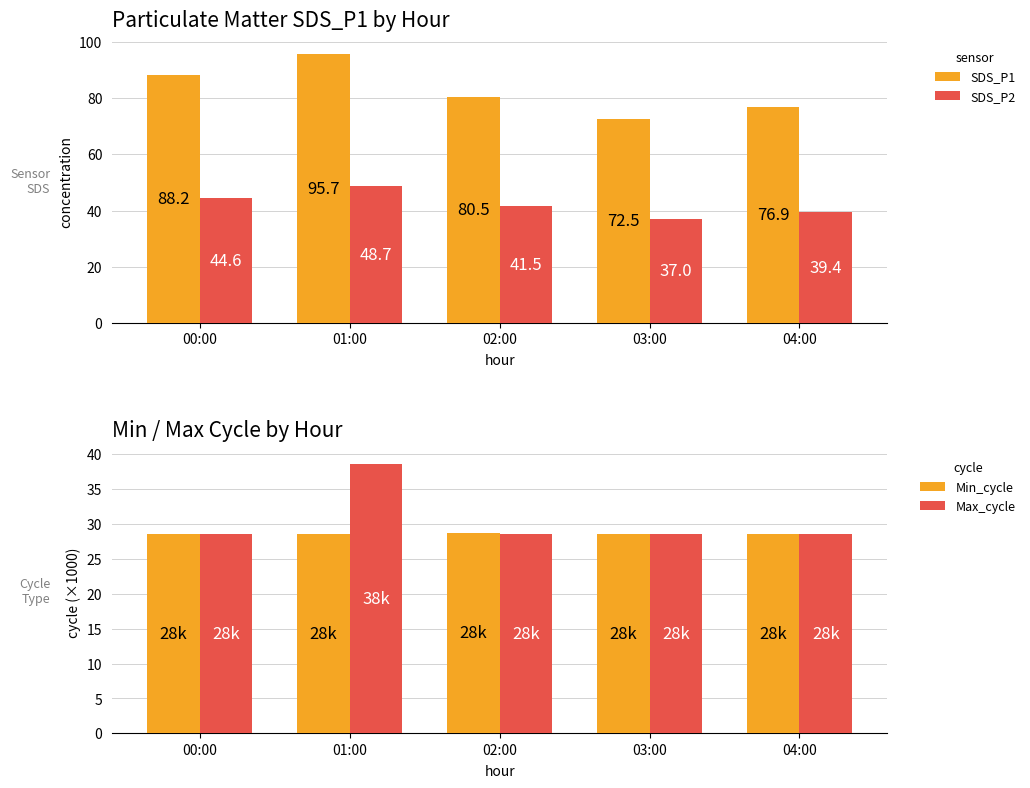

What is the difference between the SDS_P1 values at 02:00 and 04:00?

3.7